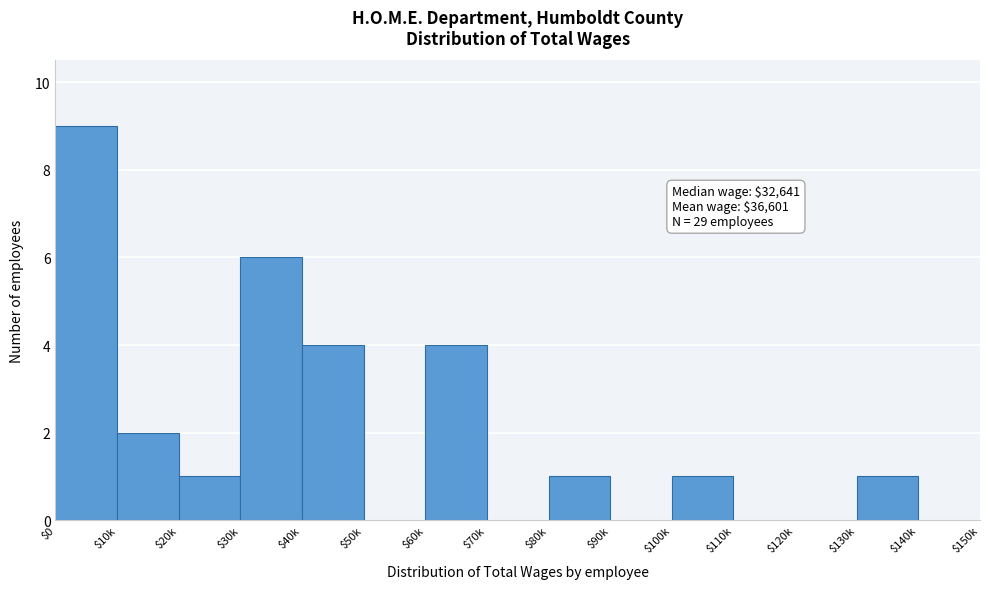

What is the maximum value shown in the chart?

9